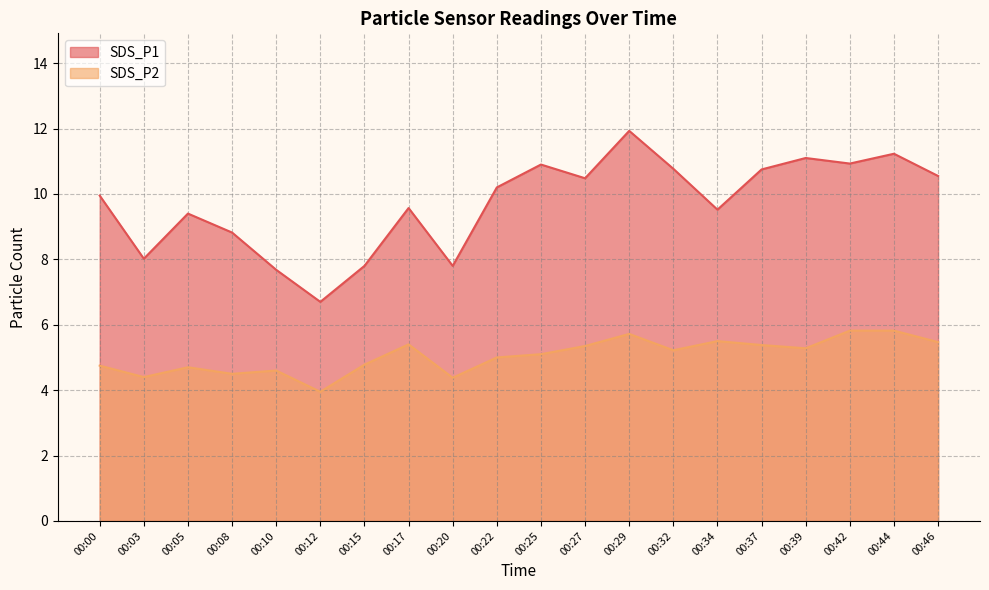

Read the SDS_P1 value at 00:00.

9.9